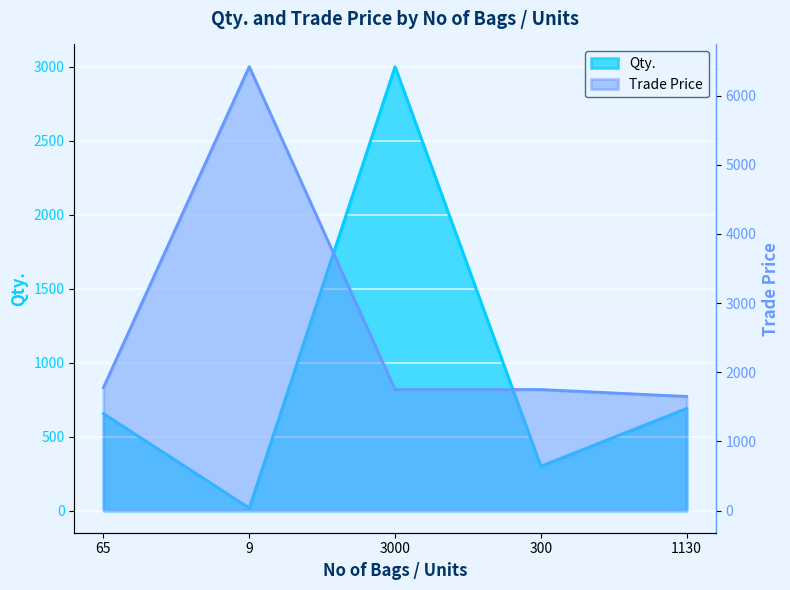

At which category does the chart reach its minimum across all series?

9